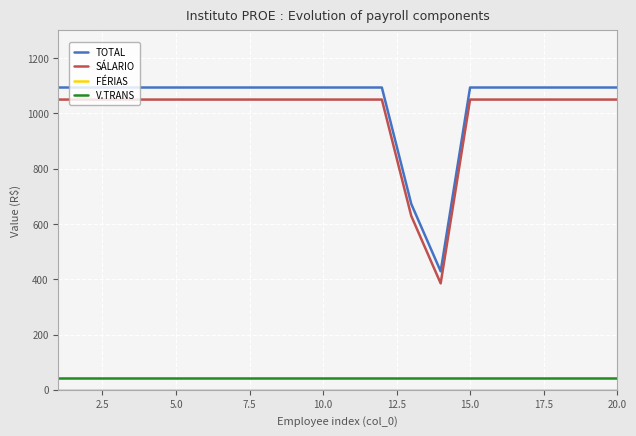

True or false: V.TRANS and TOTAL cross at least once.

False